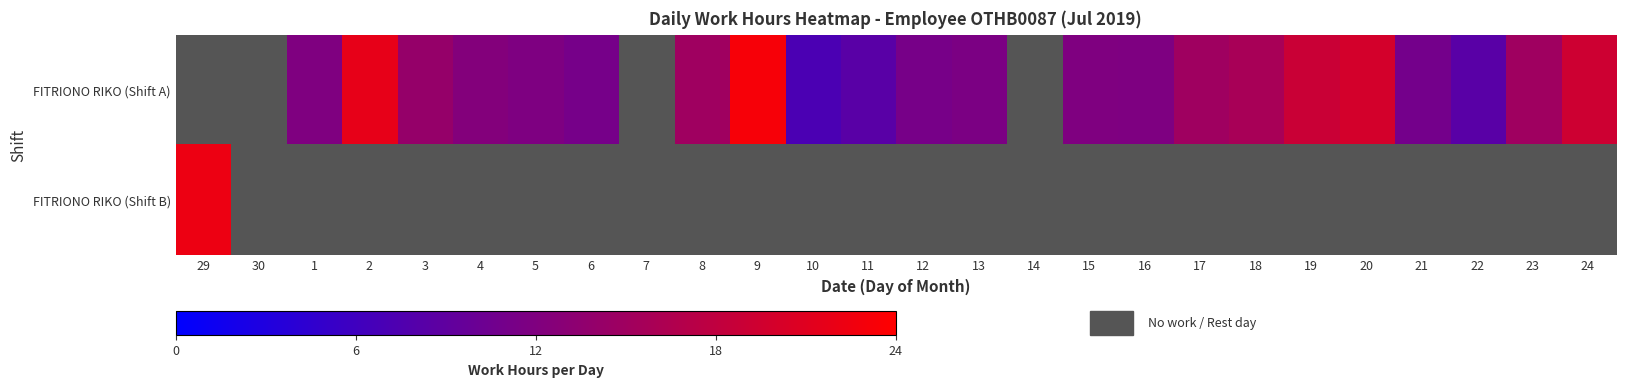

At which category does the chart reach its peak across all series?

9